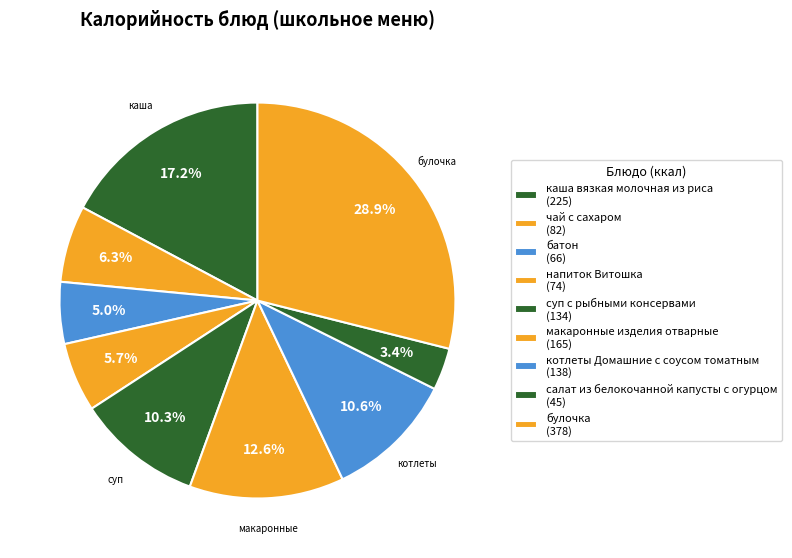

How many slices are in this pie chart?

9